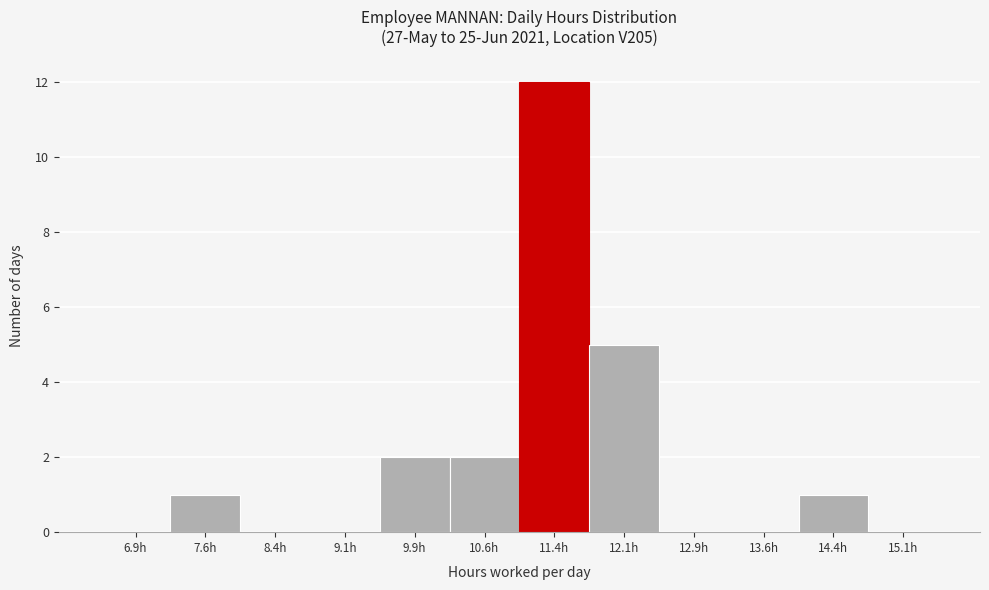

Which range on the x-axis has the tallest bar?

11.00 to 11.75